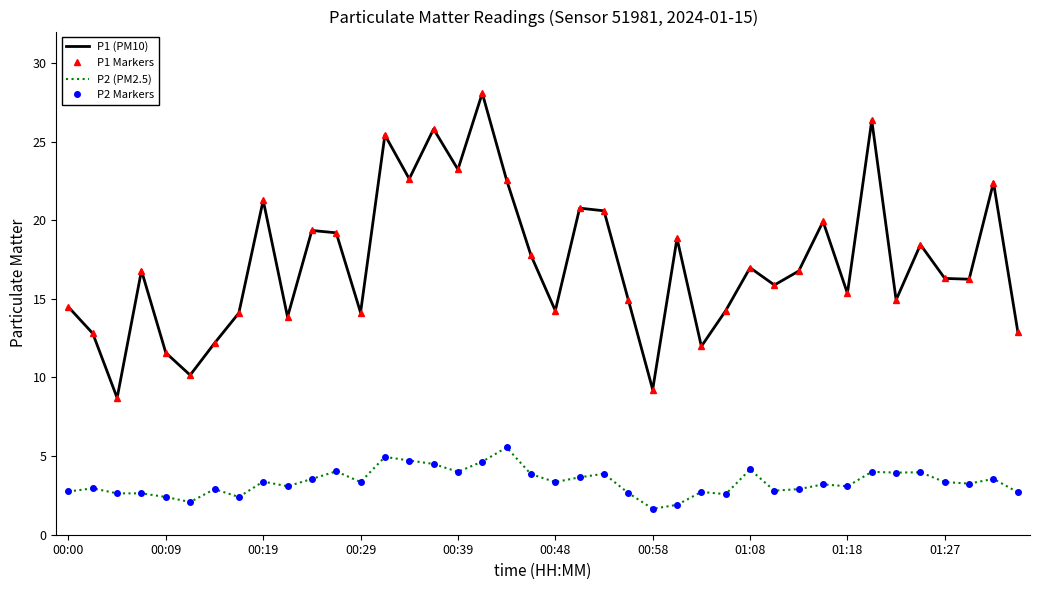

True or false: P1 Markers has more than 2 points higher than both neighbors.

True